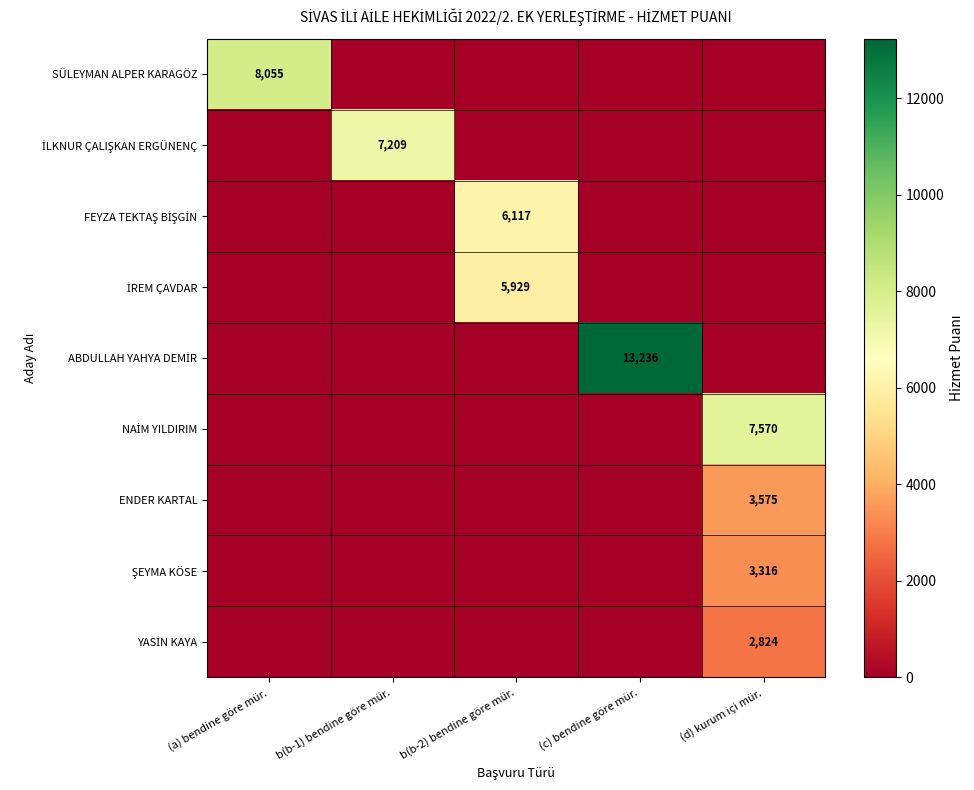

What is the sum of all FEYZA TEKTAŞ BİŞGİN values?

6117